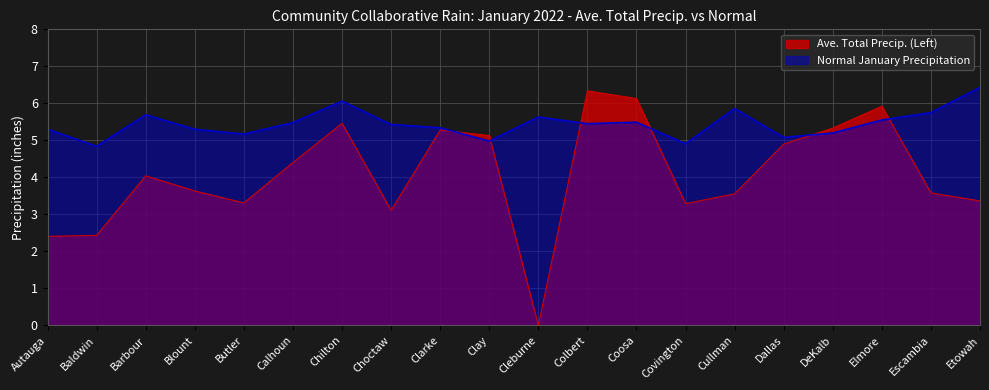

The value of Normal January Precipitation at Coosa is 2.3. True or false?

False